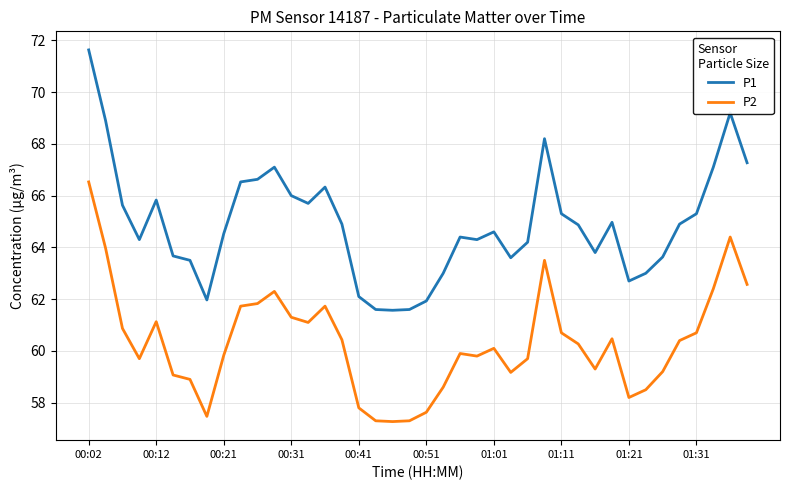

True or false: P2 and P1 intersect in this chart.

False